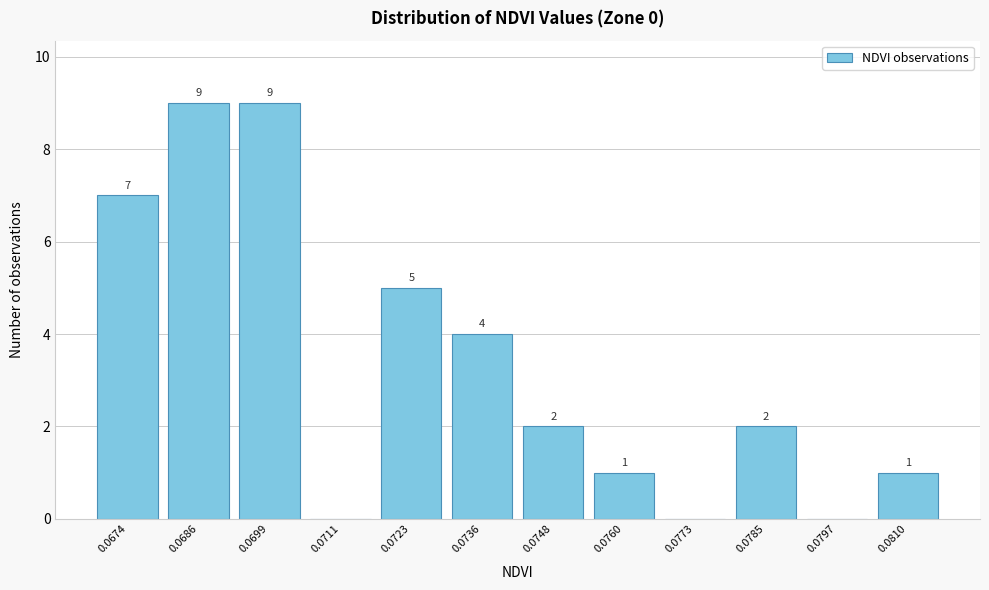

Reading left to right, extract all data points from this chart.

0.0674=7	0.0686=9	0.0699=9	0.0711=0	0.0723=5	0.0736=4	0.0748=2	0.0760=1	0.0773=0	0.0785=2	0.0797=0	0.0810=1